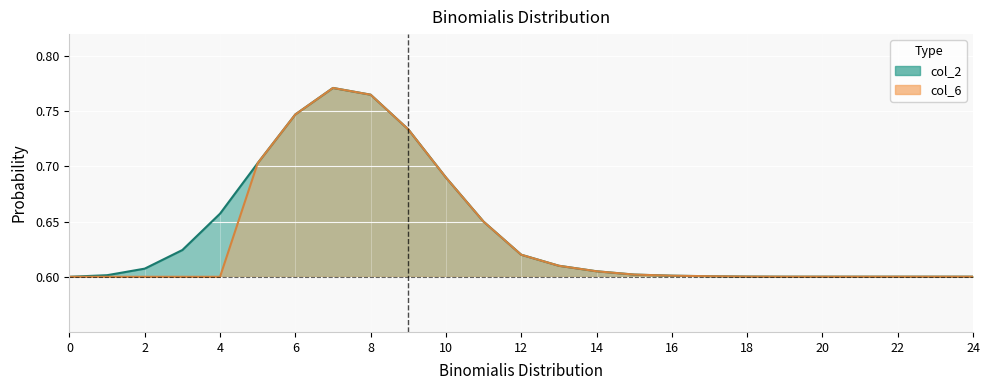

Is it true that col_6 equals 0.6 at 23?

True